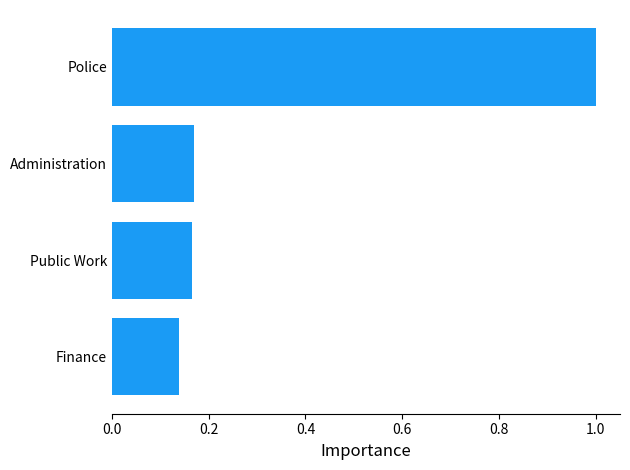

What is the maximum value shown in the chart?

1.0